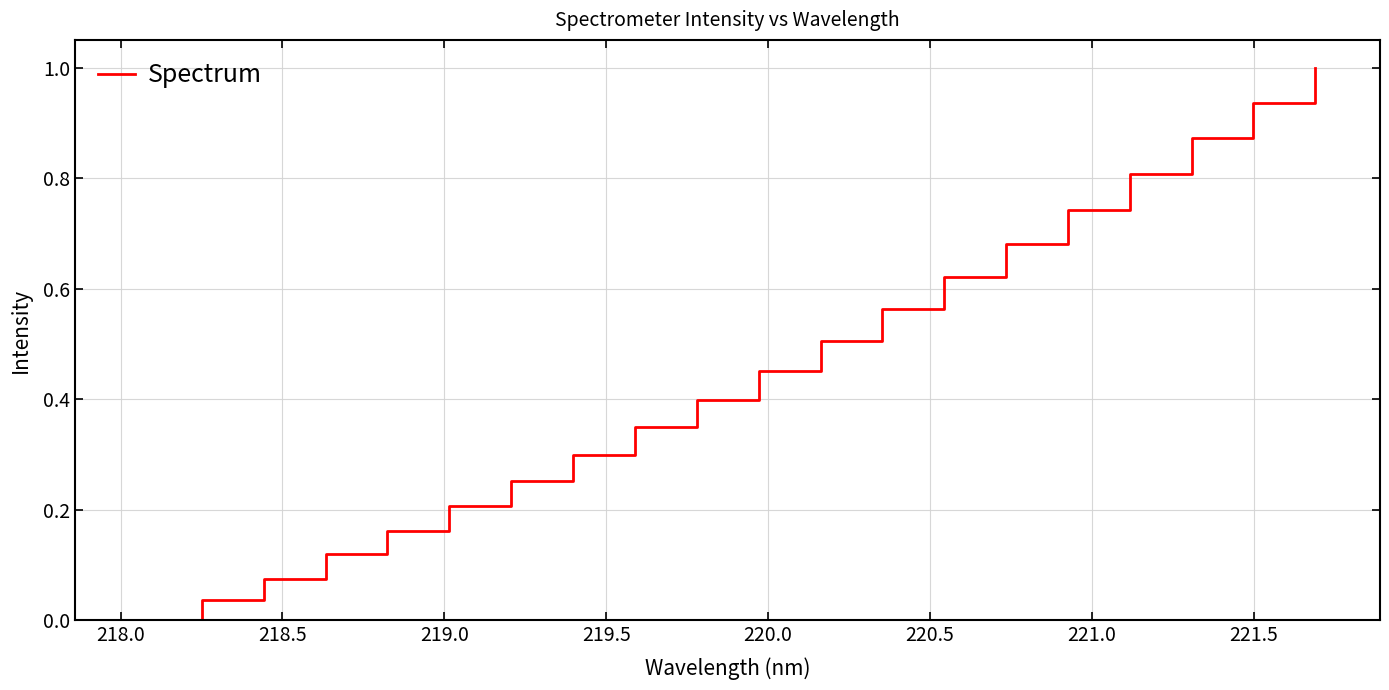

What is the difference between the maximum and minimum values?

1.0